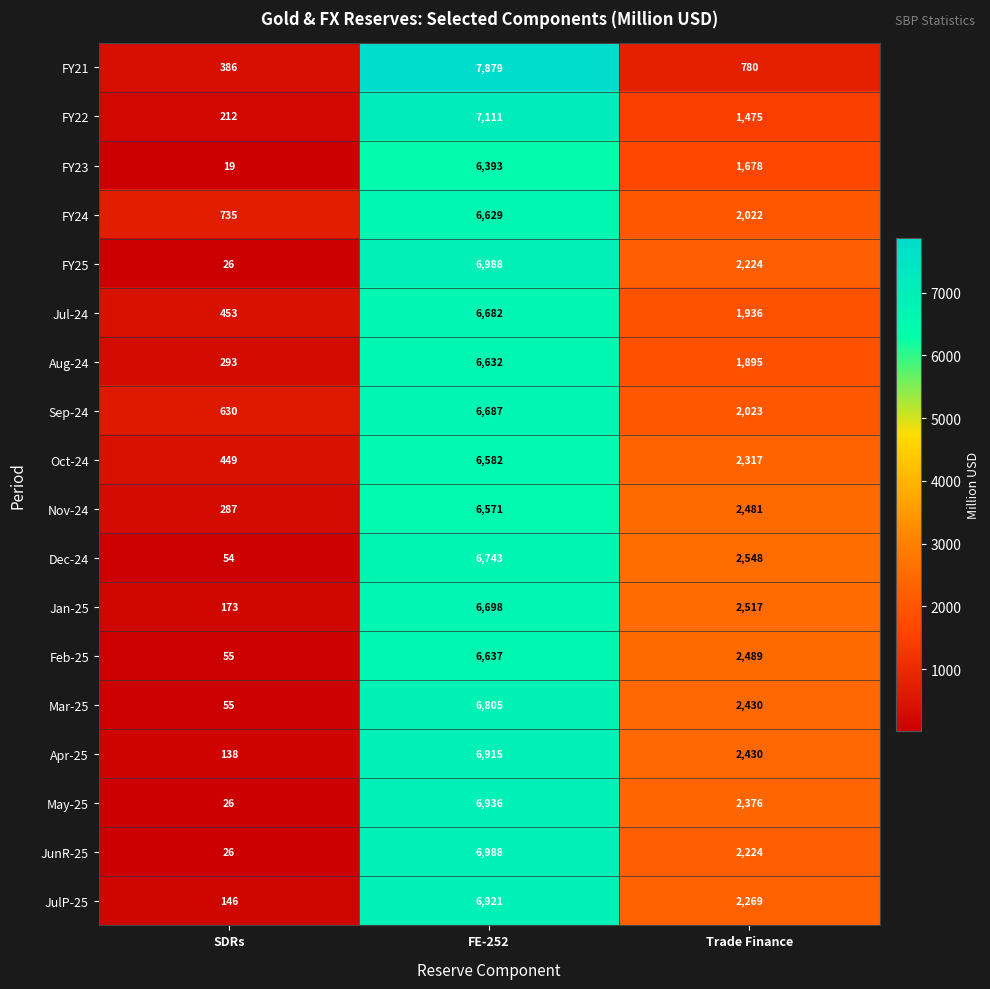

Rank the categories by Jul-24 value from highest to lowest.

FE-252, Trade Finance, SDRs